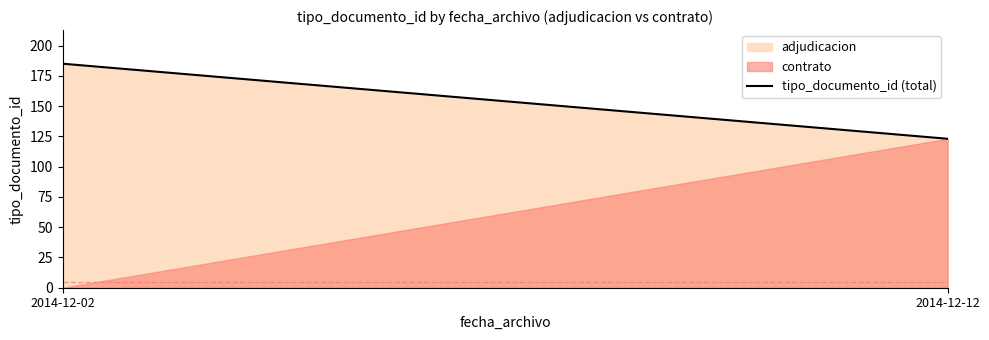

How many lines are shown in the chart?

2